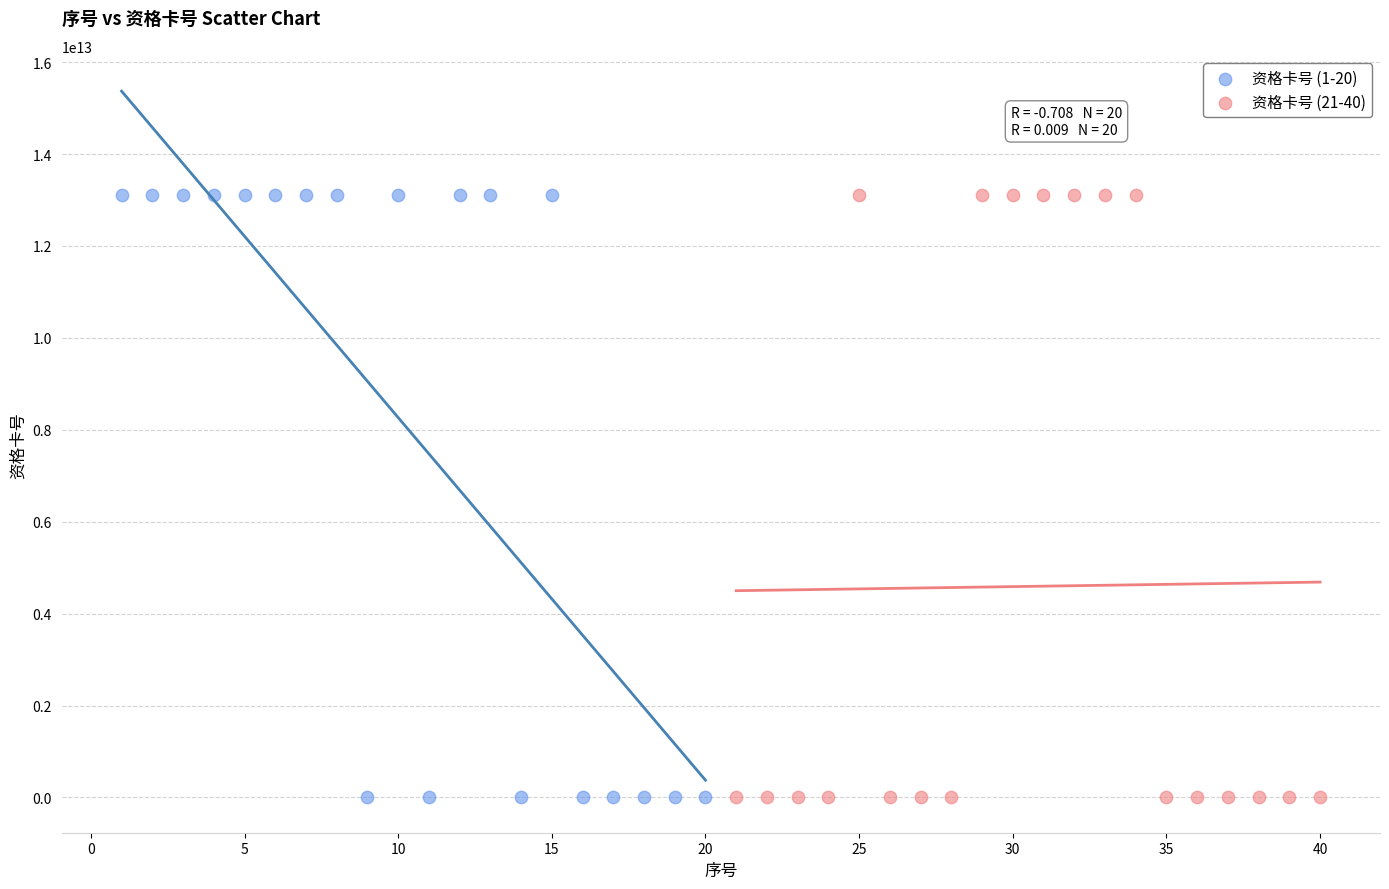

Which series has the largest Y range (max minus min)?

资格卡号 (1-20)